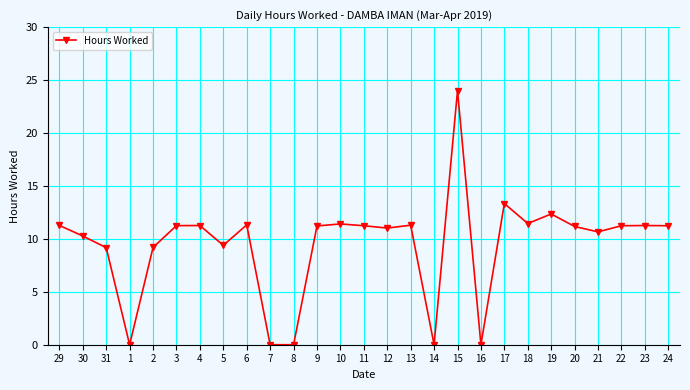

What is the ratio of the value at 5 to the value at 18?

0.8